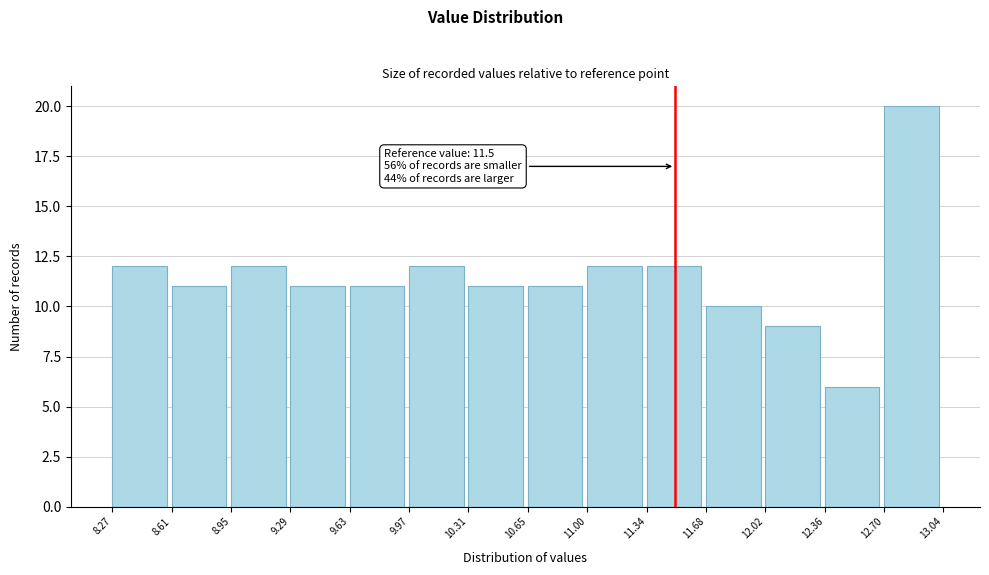

Which range on the x-axis has the tallest bar?

12.70 to 13.04